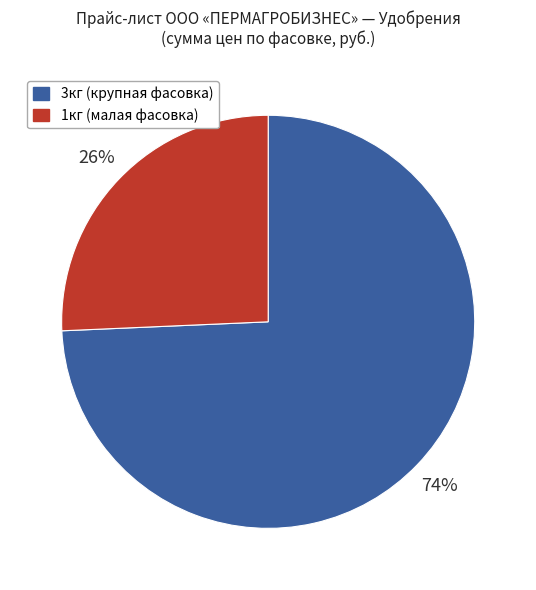

To the nearest percent, what is the average slice percentage?

50%